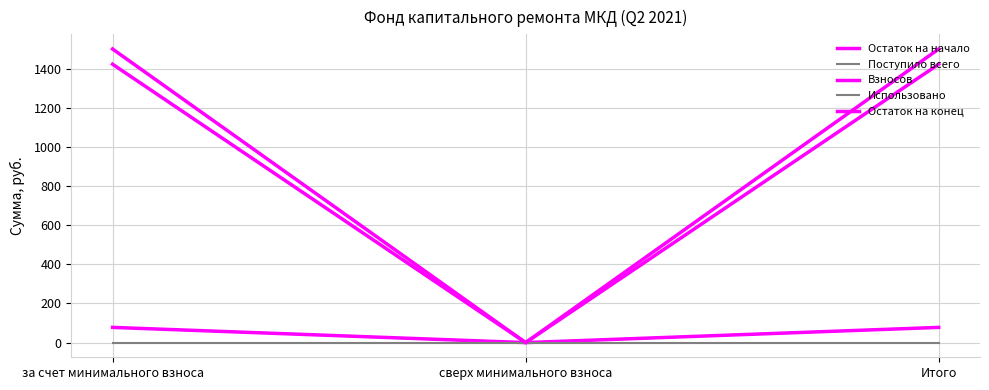

Does the chart have visible grid lines?

Yes